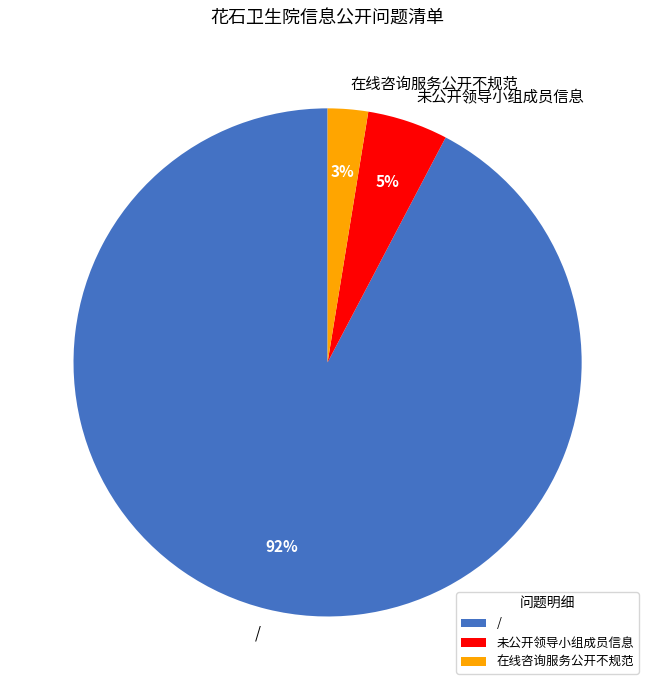

Between 未公开领导小组成员信息 and 在线咨询服务公开不规范, which is larger?

未公开领导小组成员信息